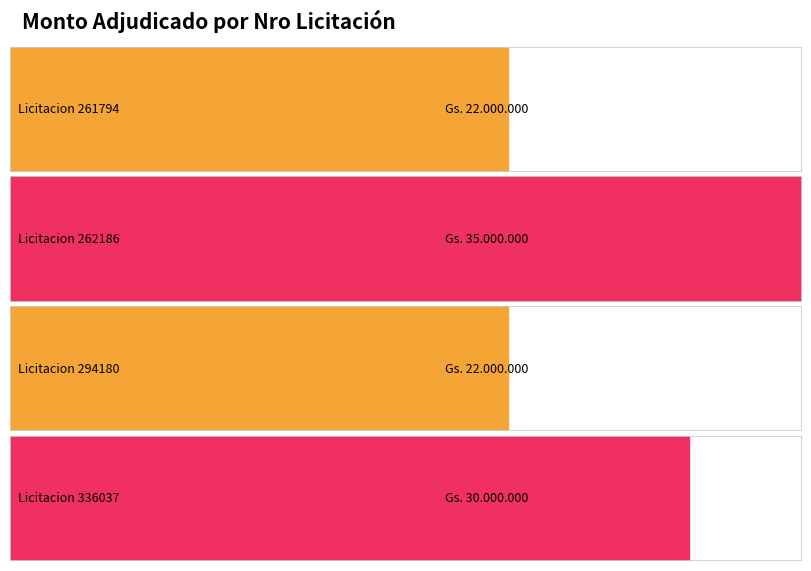

Count the number of data series in this chart.

1